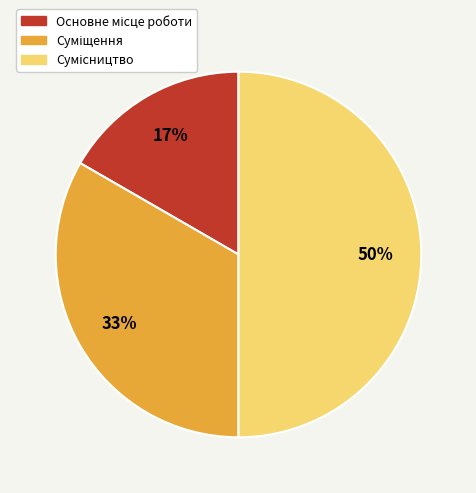

How many segments does this pie chart have?

3